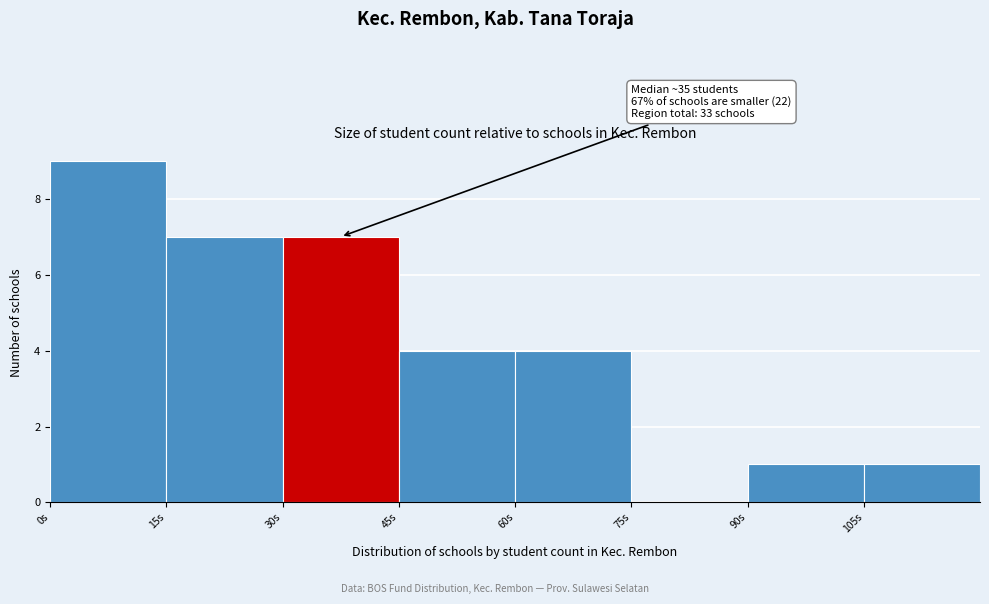

Over which range of the x-axis is the bar tallest?

0 to 15